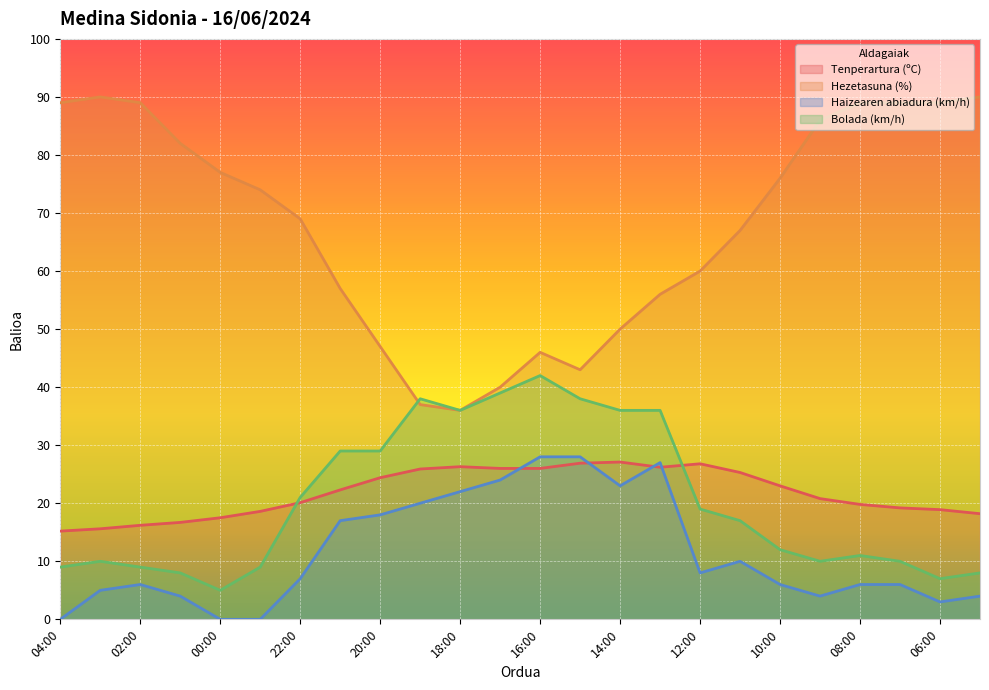

What is the spread (max minus min) of values at 06:00?

86.0